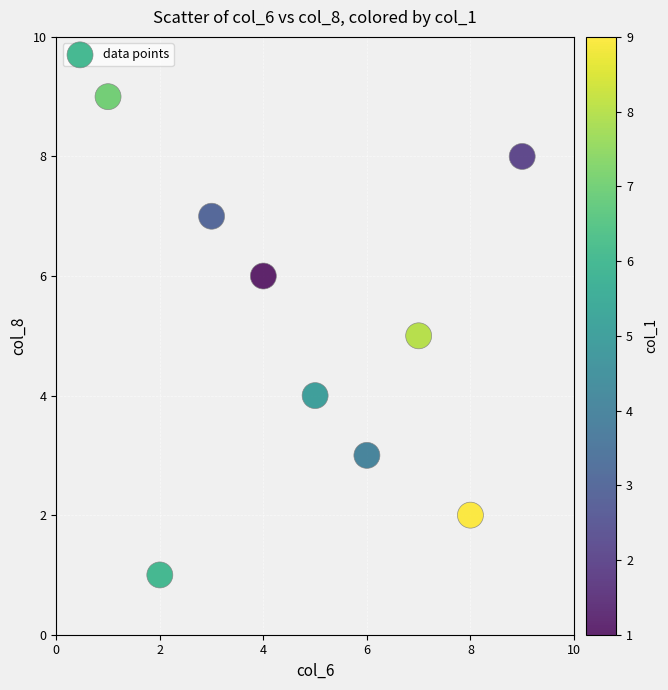

What is the range of Y values (max minus min)?

8